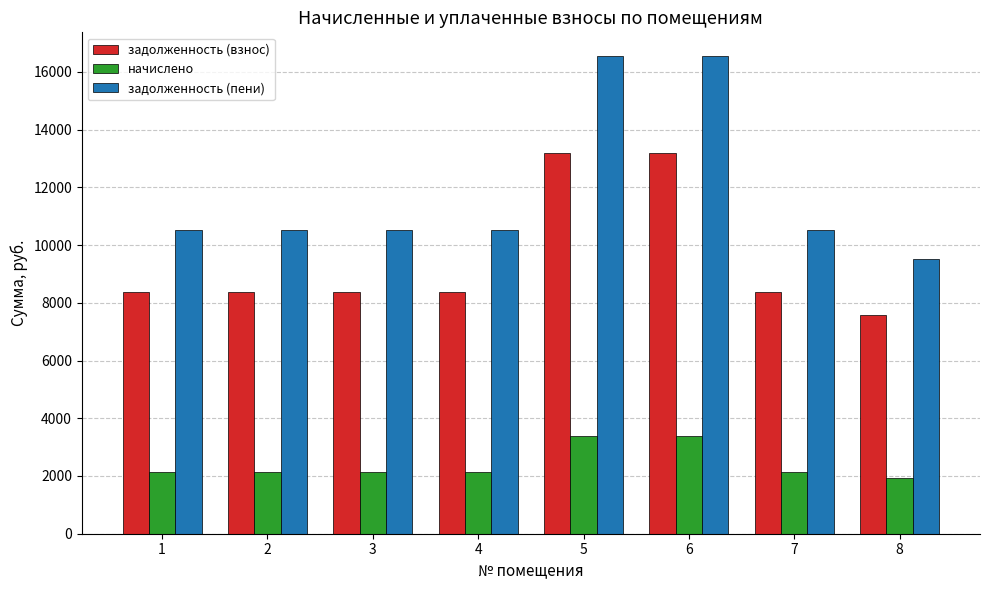

Which series has the largest total across all categories?

задолженность (пени)